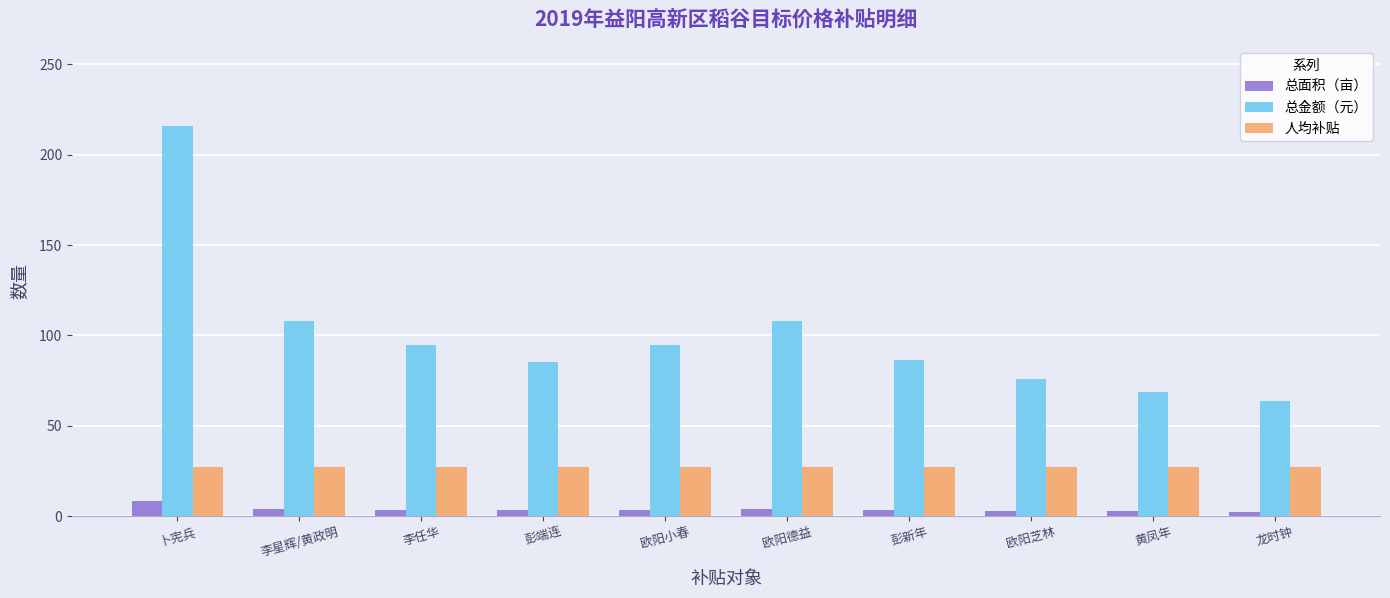

Which series has the widest spread of values?

总金额（元）